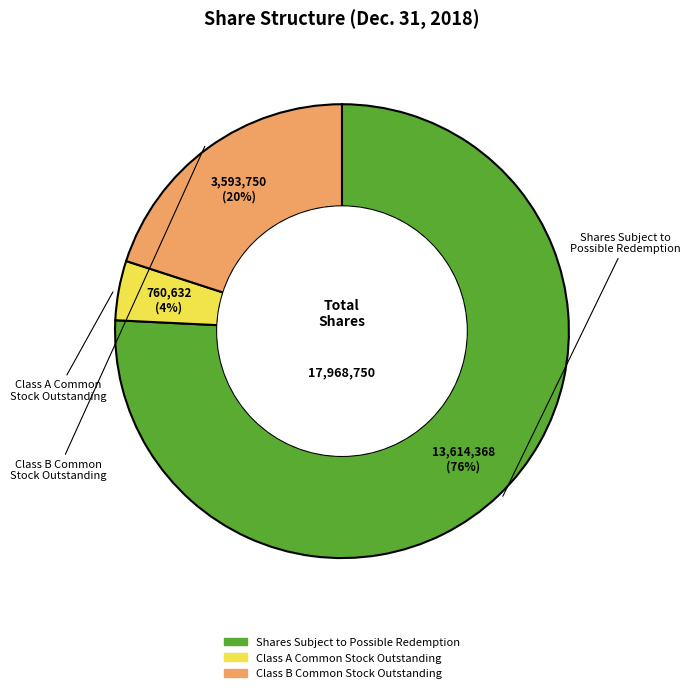

How many segments does this pie chart have?

3